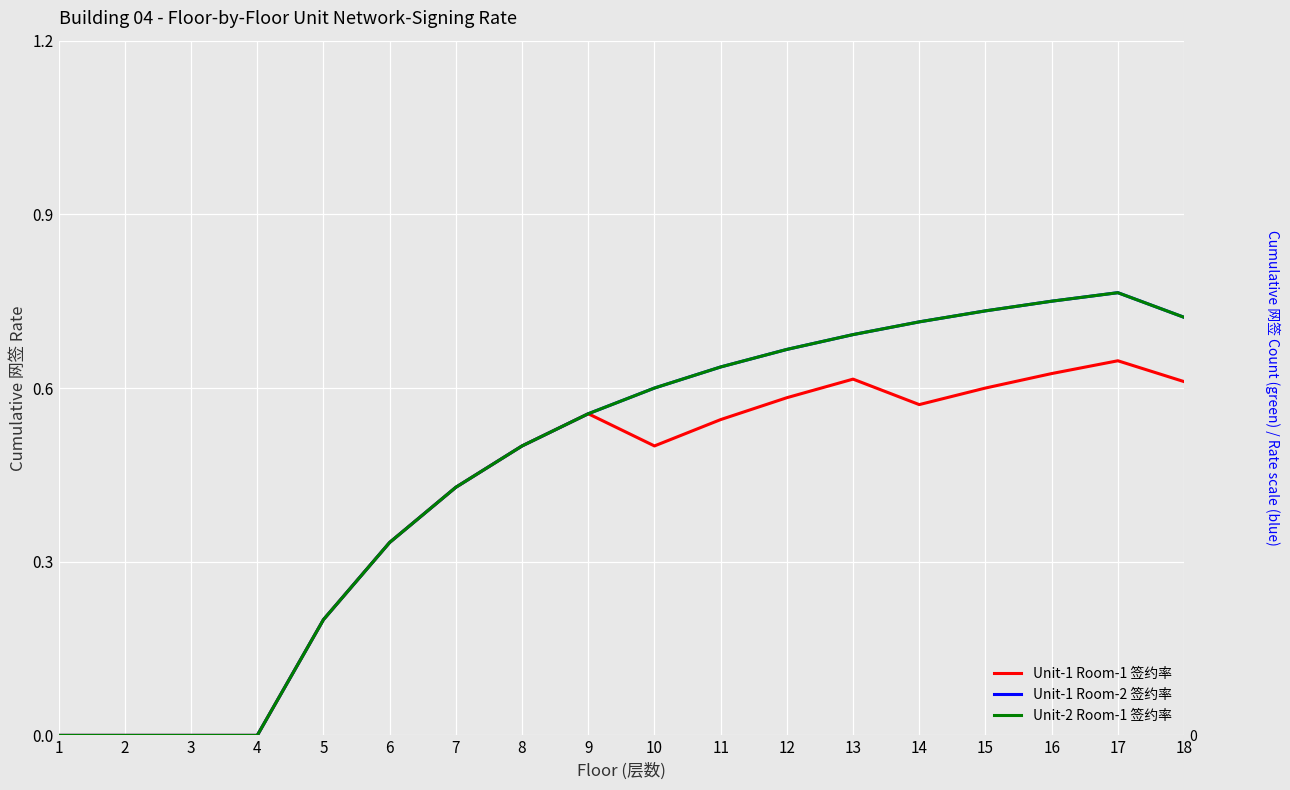

What is the spread (max minus min) of values at 18?

0.1